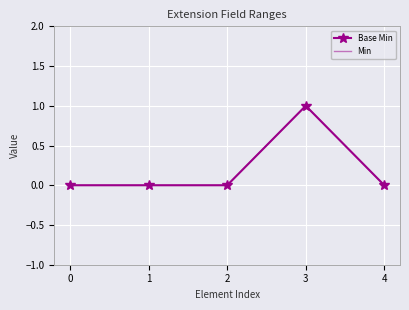

How many interior local peaks does the Min series have?

1